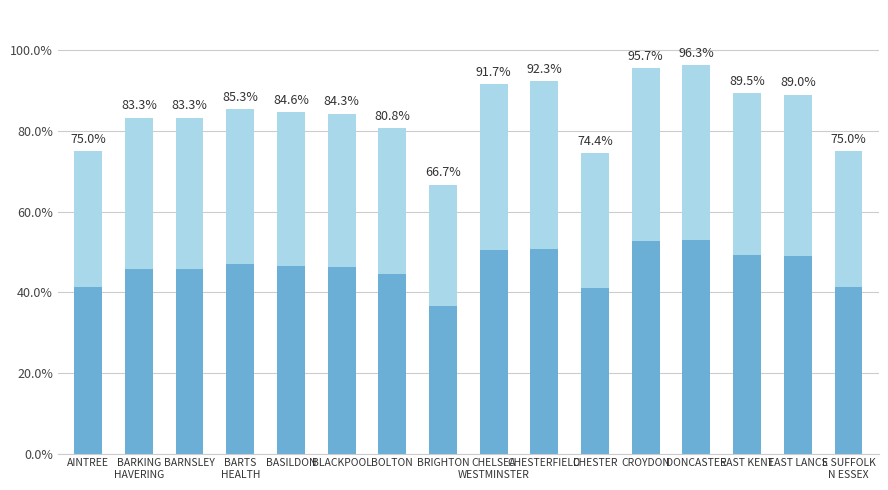

Reading left to right, transcribe all the data shown in this chart.

AINTREE=0.8	BARKING
HAVERING=0.8	BARNSLEY=0.8	BARTS
HEALTH=0.9	BASILDON=0.8	BLACKPOOL=0.8	BOLTON=0.8	BRIGHTON=0.7	CHELSEA
WESTMINSTER=0.9	CHESTERFIELD=0.9	CHESTER=0.7	CROYDON=1.0	DONCASTER=1.0	EAST KENT=0.9	EAST LANCS=0.9	E SUFFOLK
N ESSEX=0.8